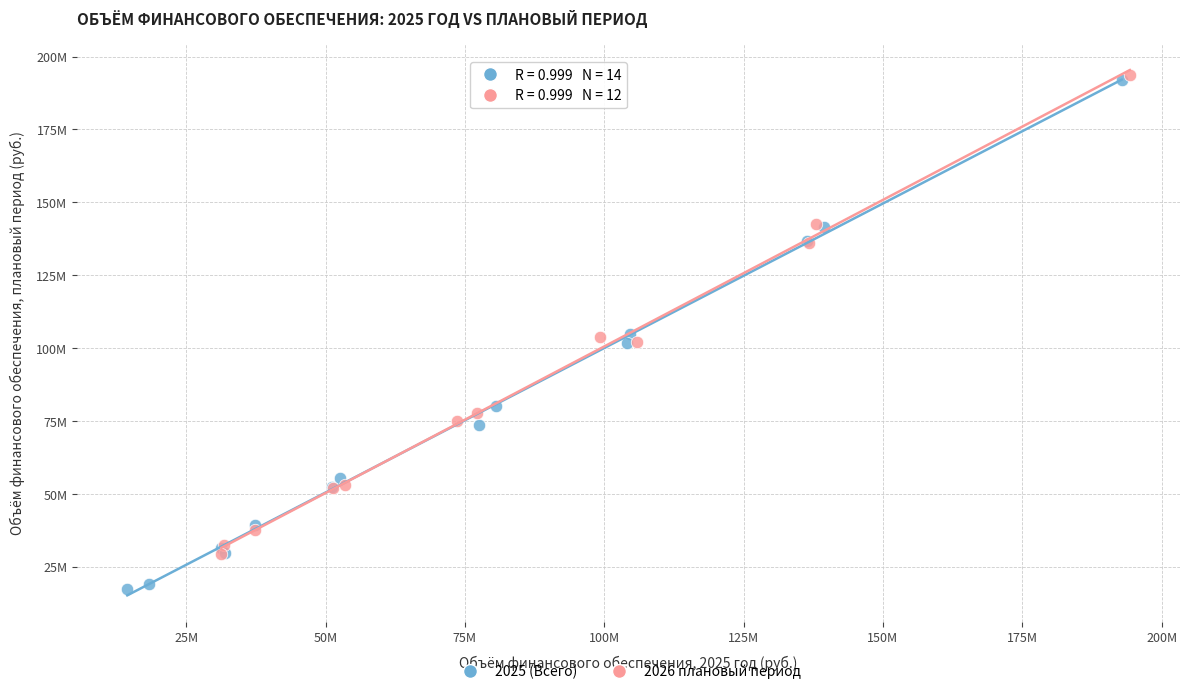

What are all the series names shown in the legend?

2025 (Всего), 2026 плановый период